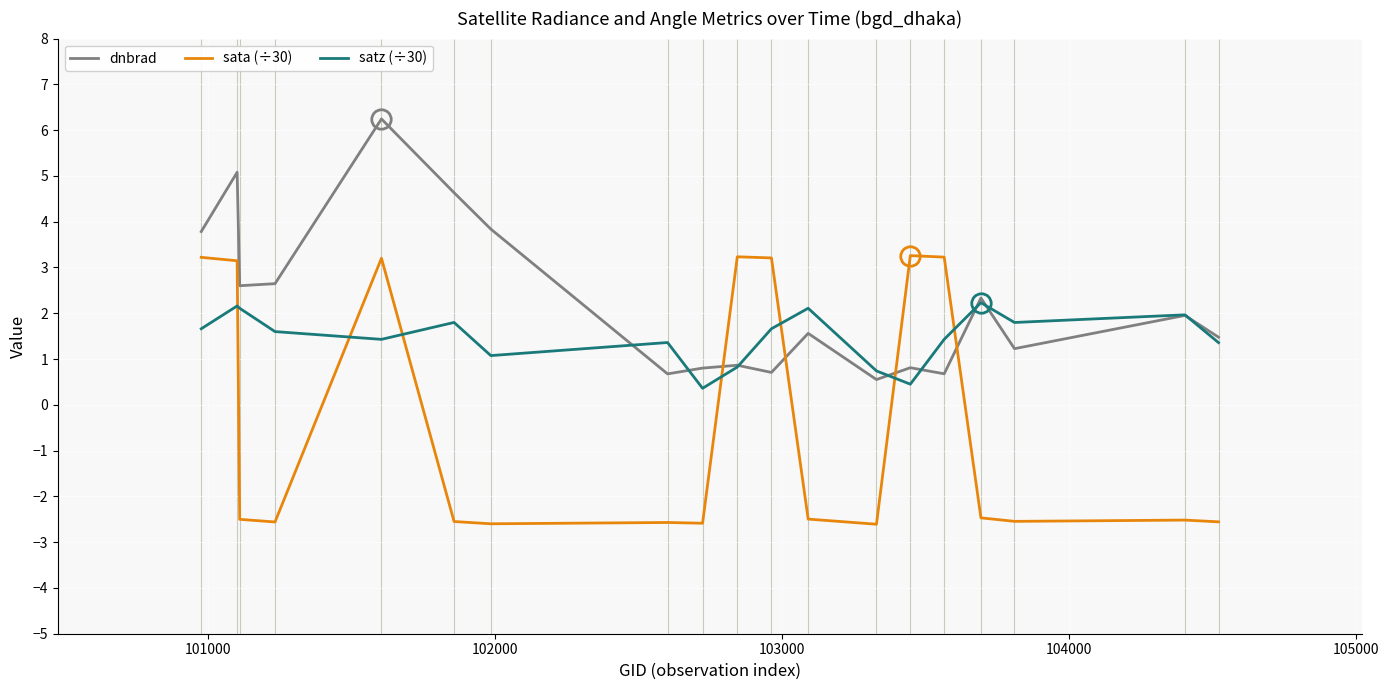

Which series ends up on top after the final intersection of sata (÷30) and dnbrad?

dnbrad